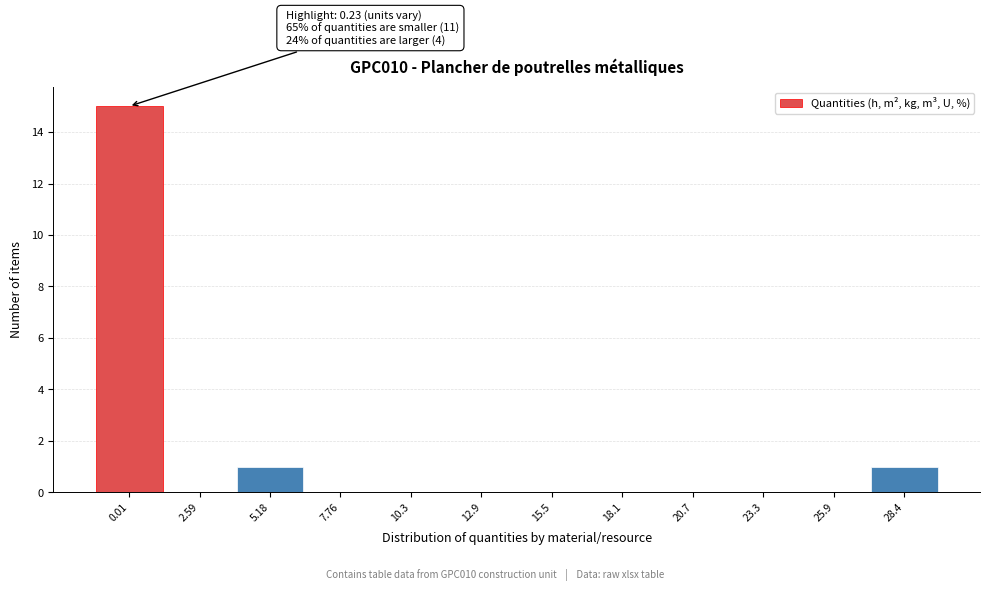

Reading left to right, extract all data points from this chart.

0.01=15	2.59=0	5.18=1	7.76=0	10.3=0	12.9=0	15.5=0	18.1=0	20.7=0	23.3=0	25.9=0	28.4=1